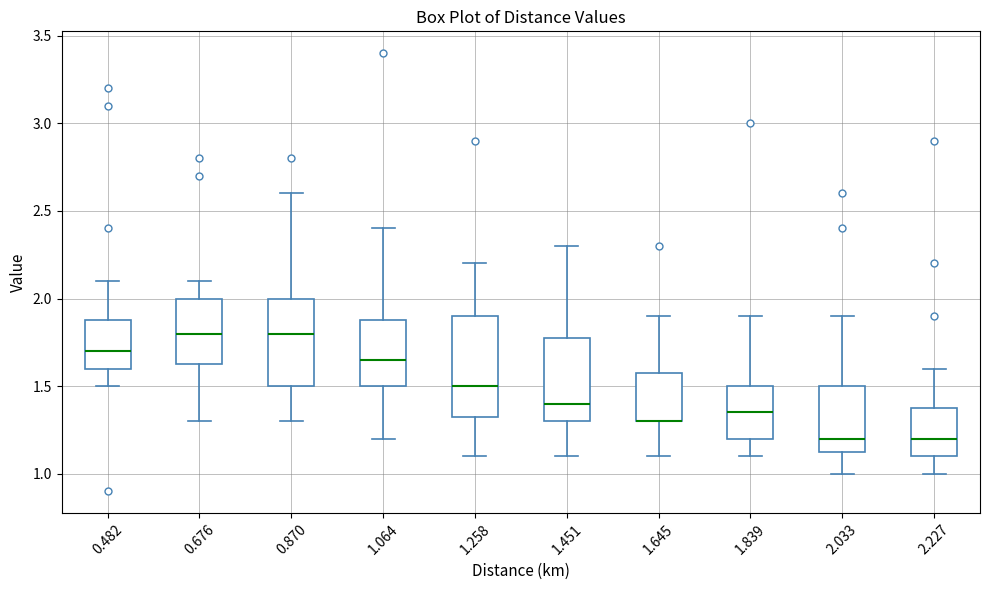

Where is the lower edge of the box at x = 1.645 on the y-axis? The values are not printed on the chart, so give them approximately, as read against the axis.

1.30